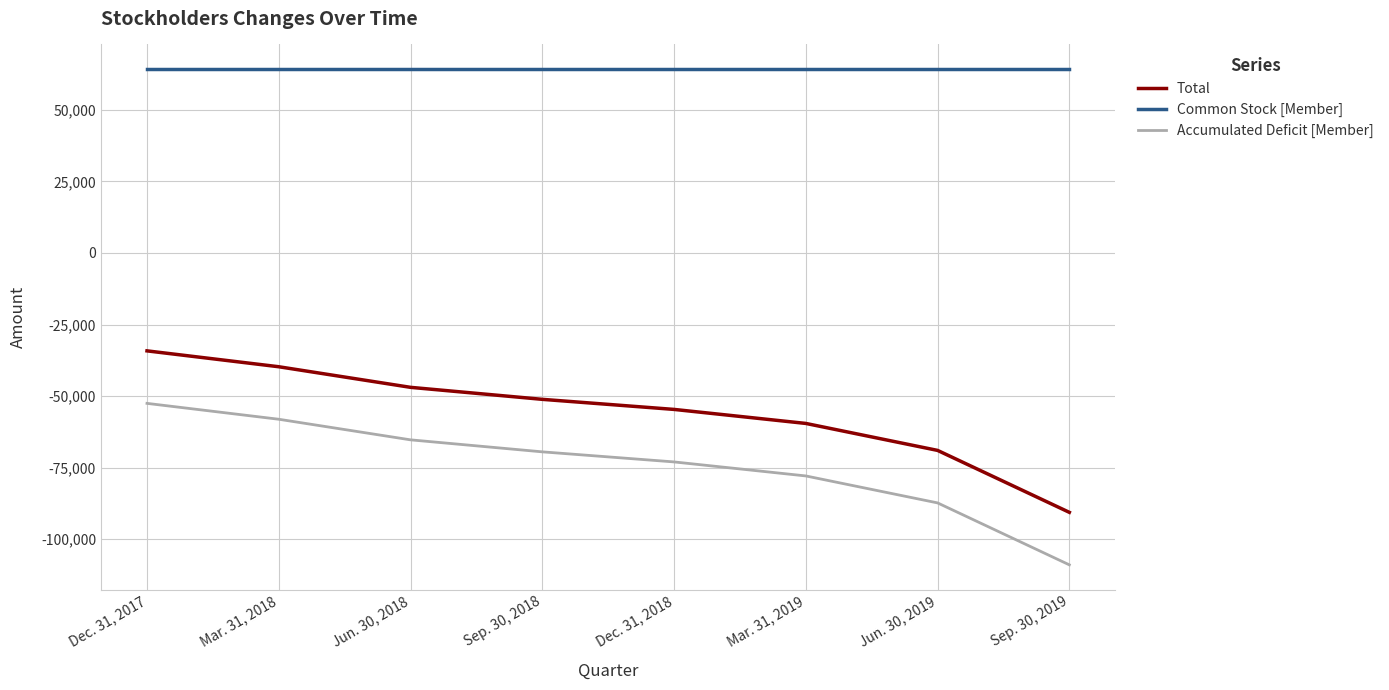

List the labels in order of Accumulated Deficit [Member] value, largest first.

Dec. 31, 2017, Mar. 31, 2018, Jun. 30, 2018, Sep. 30, 2018, Dec. 31, 2018, Mar. 31, 2019, Jun. 30, 2019, Sep. 30, 2019